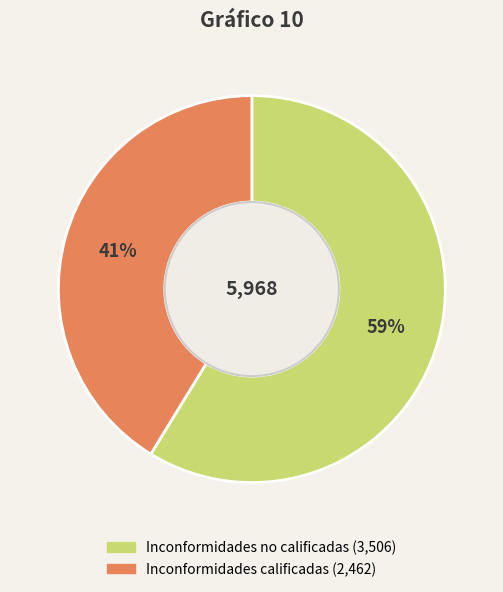

Which has a higher value, Inconformidades no calificadas or Inconformidades calificadas?

Inconformidades no calificadas